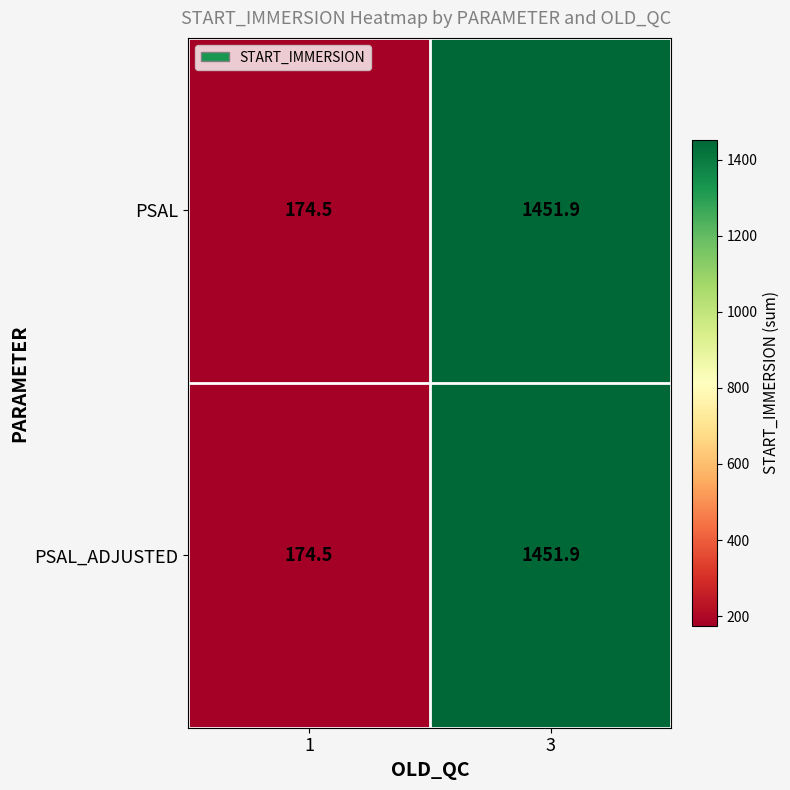

The value of PSAL_ADJUSTED at 3 is 1451.9. True or false?

True